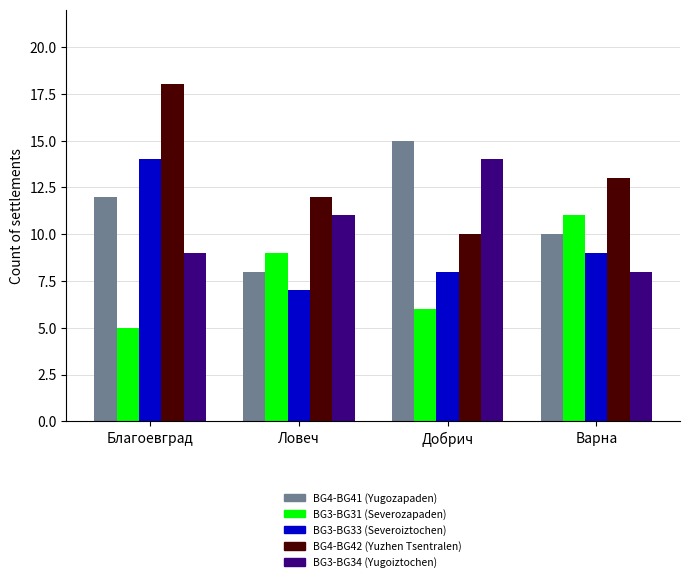

What is the label of the 2nd bar from the right?

Добрич